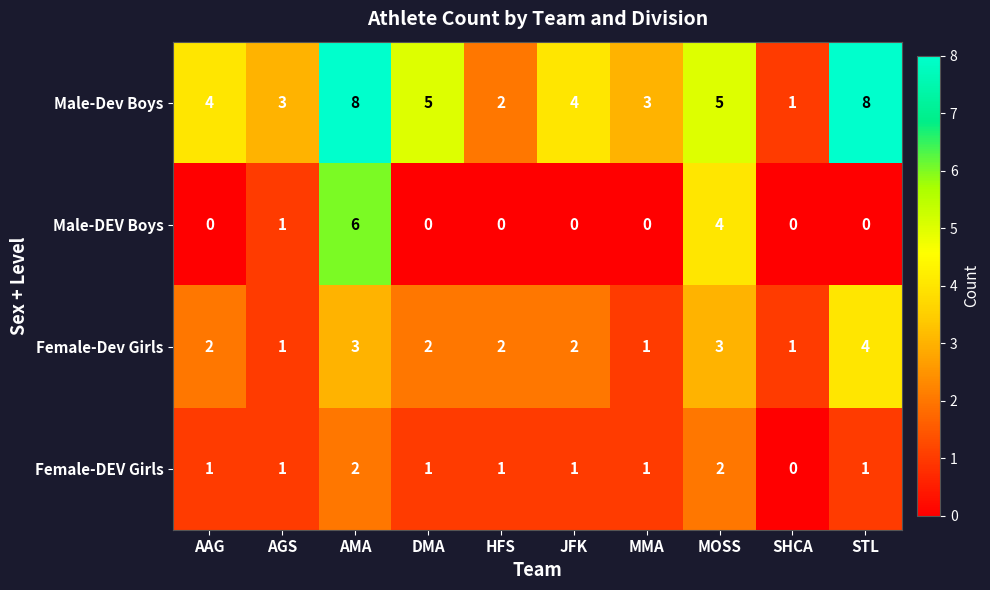

True or false: Male-DEV Boys has a value of -4 at HFS.

False